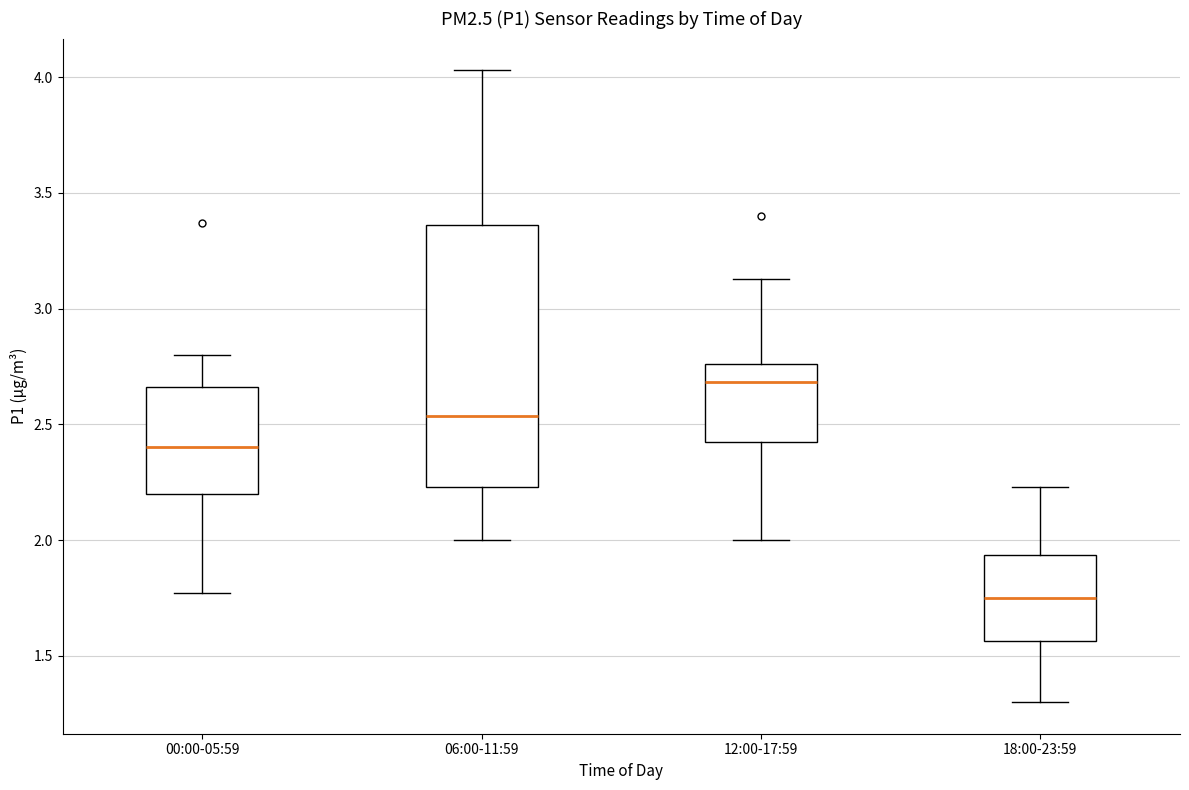

Reading left to right, read every box against the y-axis: the position of its median line, the range the box covers, and the ends of its whiskers. The values are not printed on the chart, so give them approximately, as read against the axis.

00:00-05:59: median 2.40, box 2.20 to 2.65, whiskers 1.75 to 2.80
06:00-11:59: median 2.55, box 2.25 to 3.35, whiskers 2.00 to 4.05
12:00-17:59: median 2.70, box 2.45 to 2.75, whiskers 2.00 to 3.15
18:00-23:59: median 1.75, box 1.55 to 1.95, whiskers 1.30 to 2.25